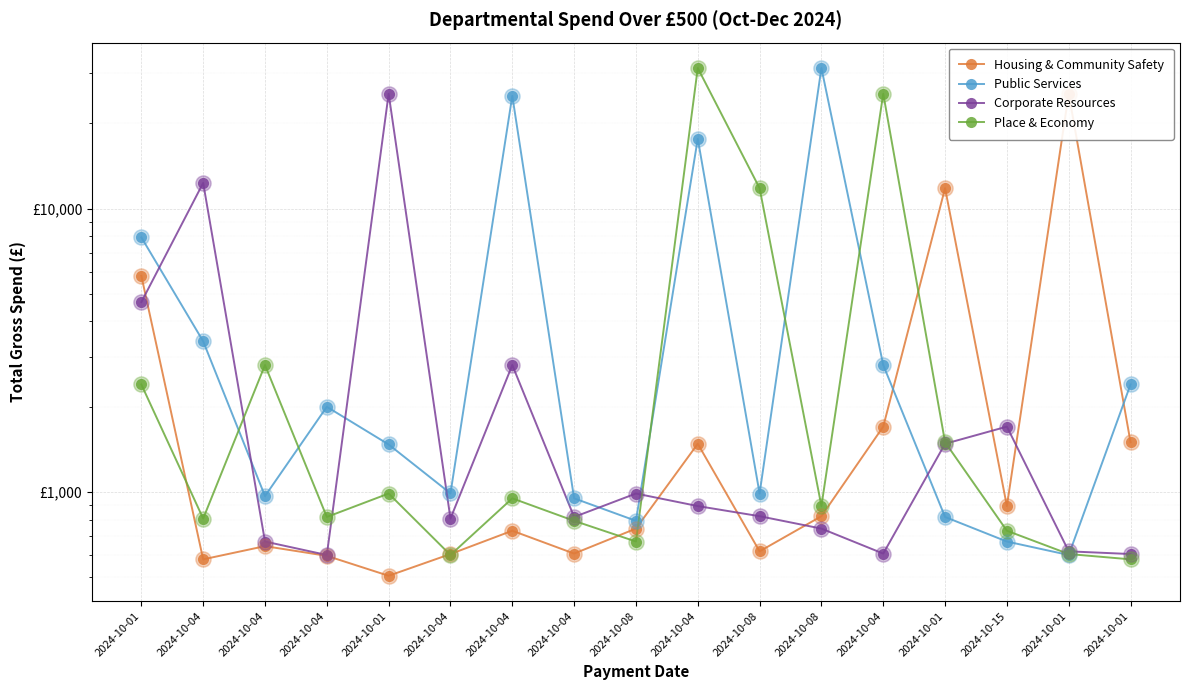

Which series has the largest Y range (max minus min)?

Place & Economy